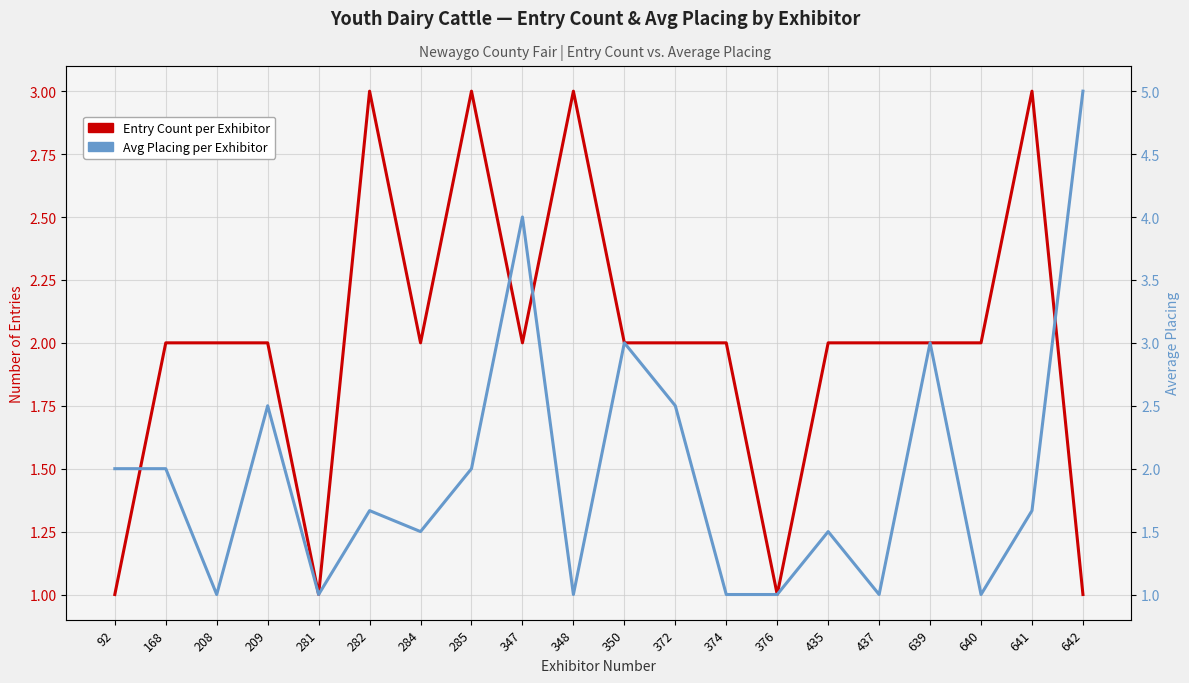

What is the maximum value shown in the chart?

5.0